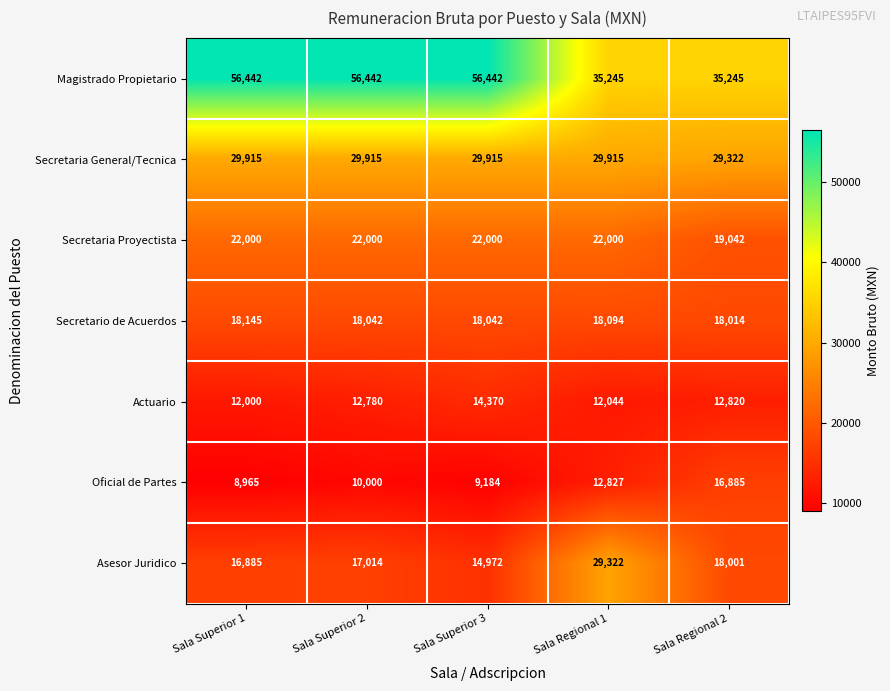

At which category is the sum across all series the highest?

Sala Superior 2